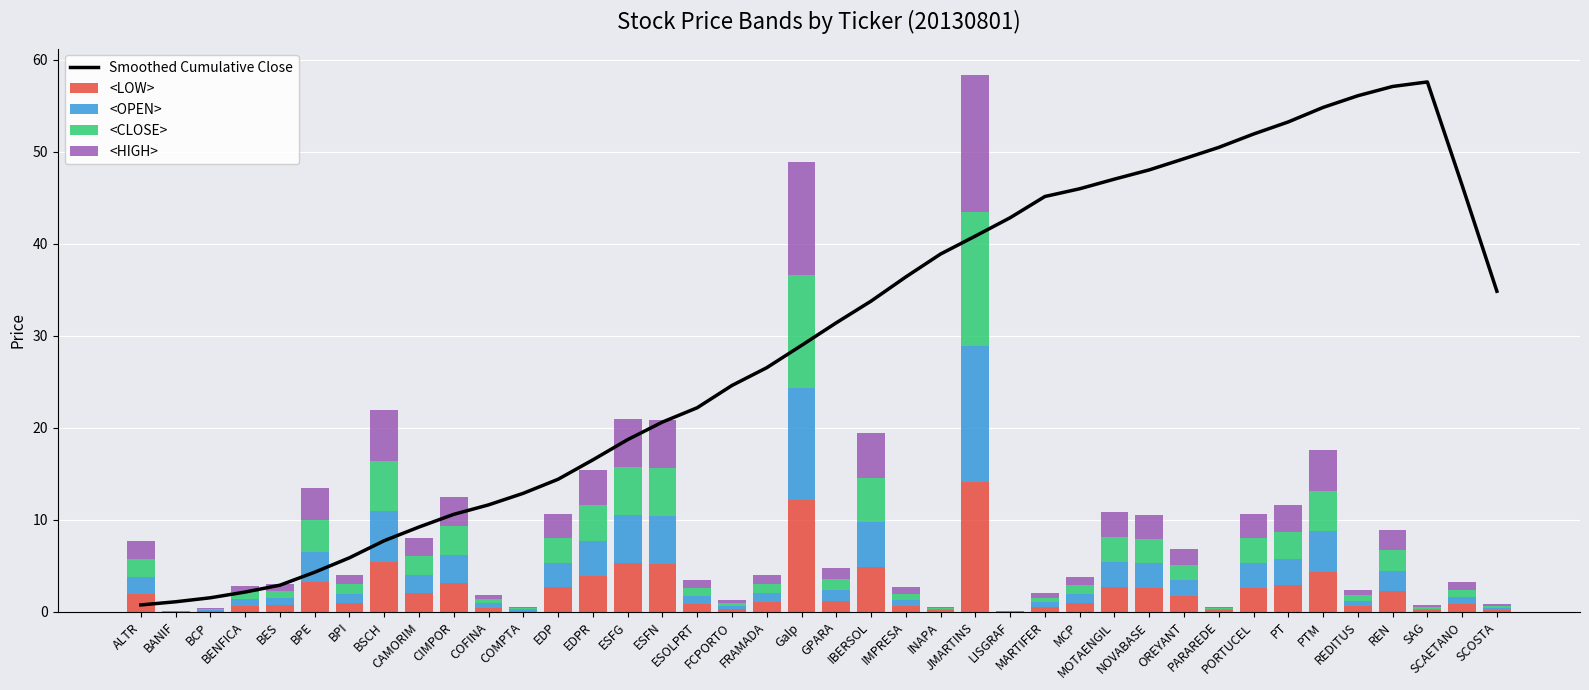

What is the sum of all <HIGH> values?

95.3